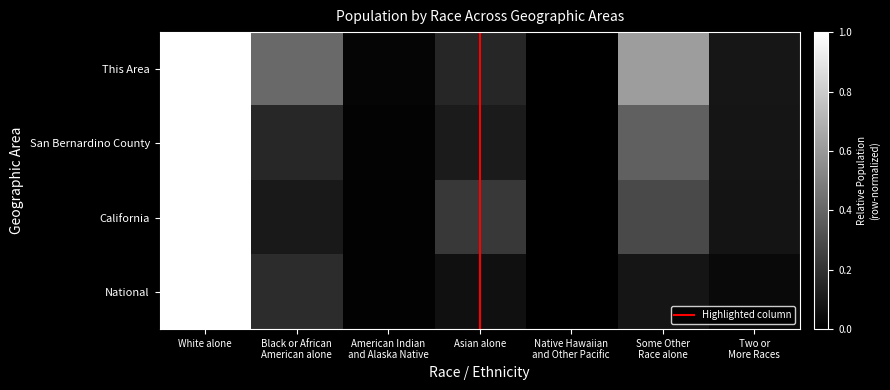

Reading left to right, list all the values displayed in this chart.

This Area: 1.0	0.4	0.0	0.1	0.0	0.6	0.1
San Bernardino County: 1.0	0.2	0.0	0.1	0.0	0.4	0.1
California: 1.0	0.1	0.0	0.2	0.0	0.3	0.1
National: 1.0	0.2	0.0	0.1	0.0	0.1	0.0